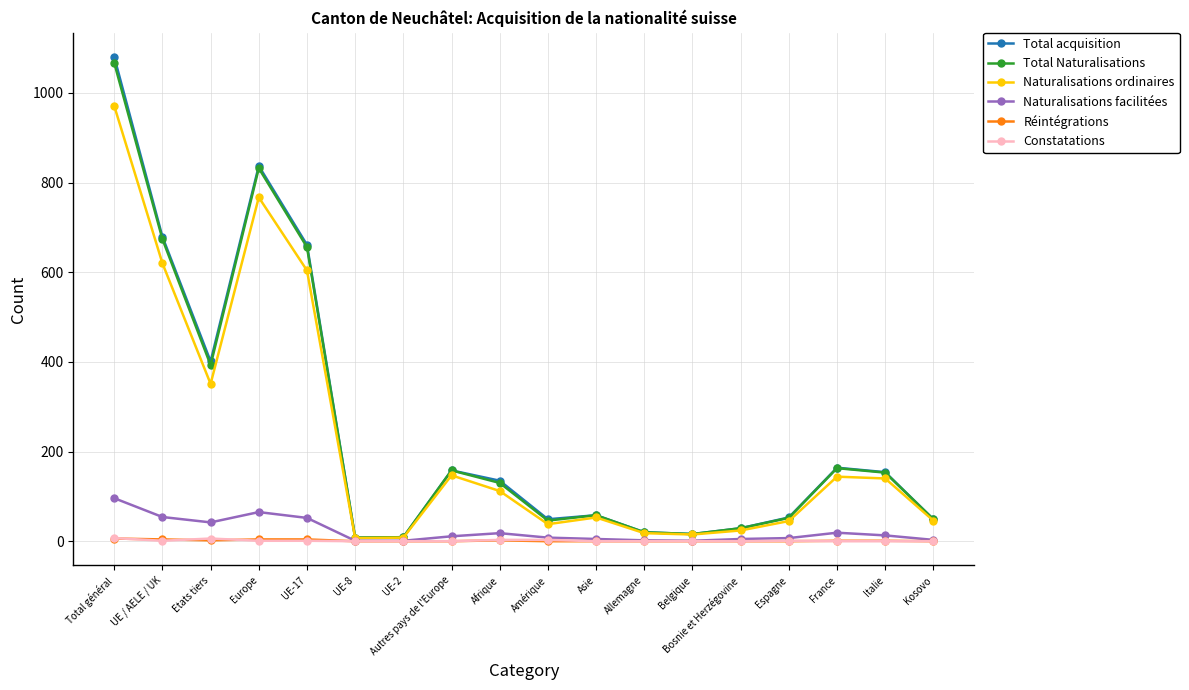

What are all the series names shown in the legend?

Total acquisition, Total Naturalisations, Naturalisations ordinaires, Naturalisations facilitées, Réintégrations, Constatations